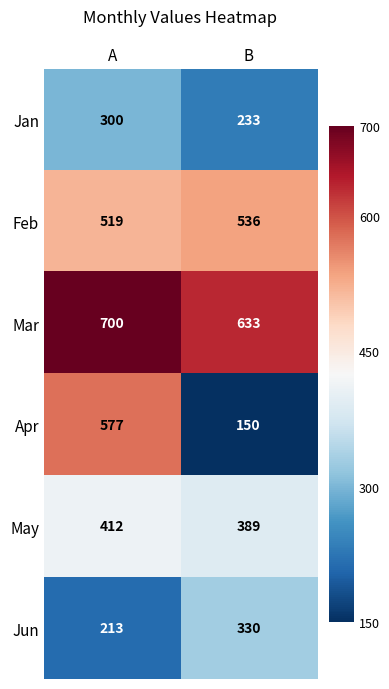

What value does the Apr series have at B, to the nearest 5?

150